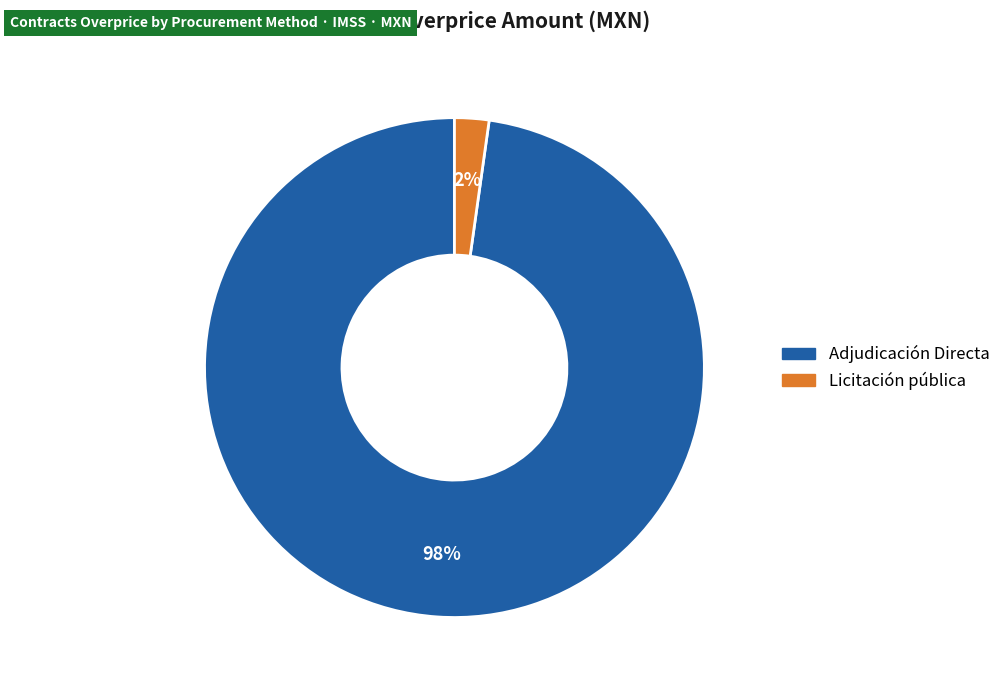

What is the smallest slice in the pie chart?

Licitación pública